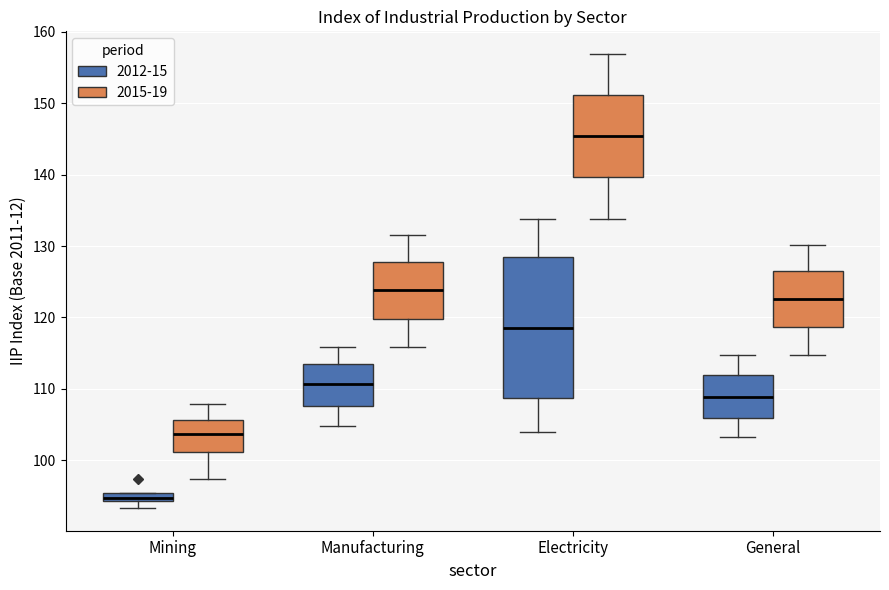

Which box has the highest median line?

Electricity (2015-19)